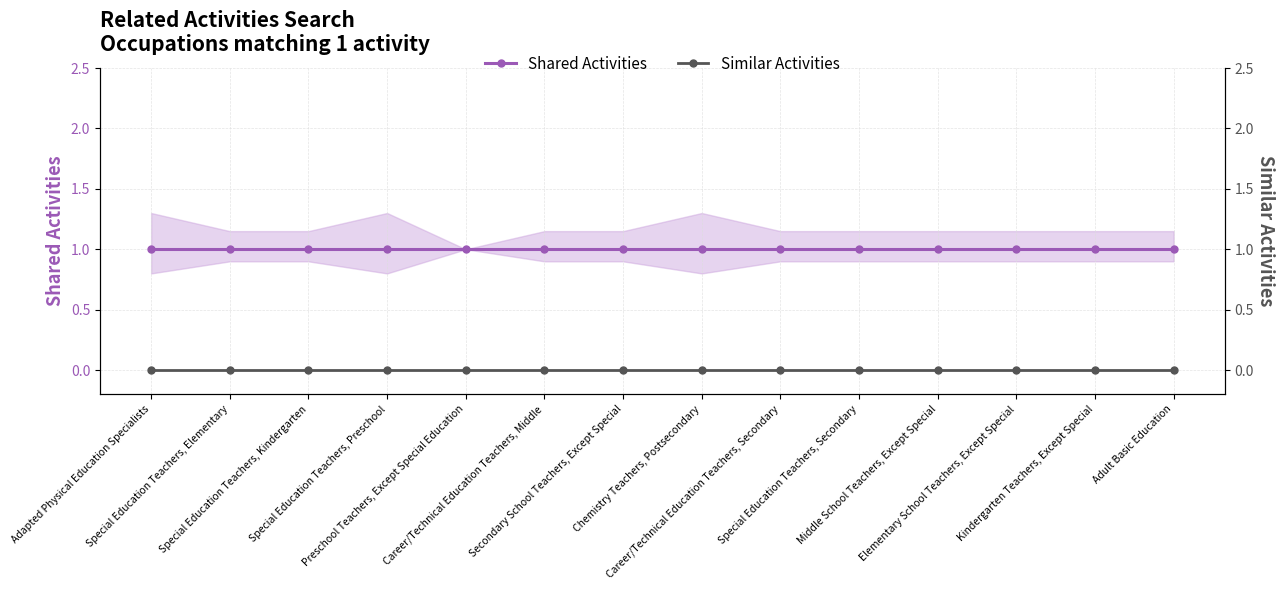

Is this an area chart (filled region under the line)?

No